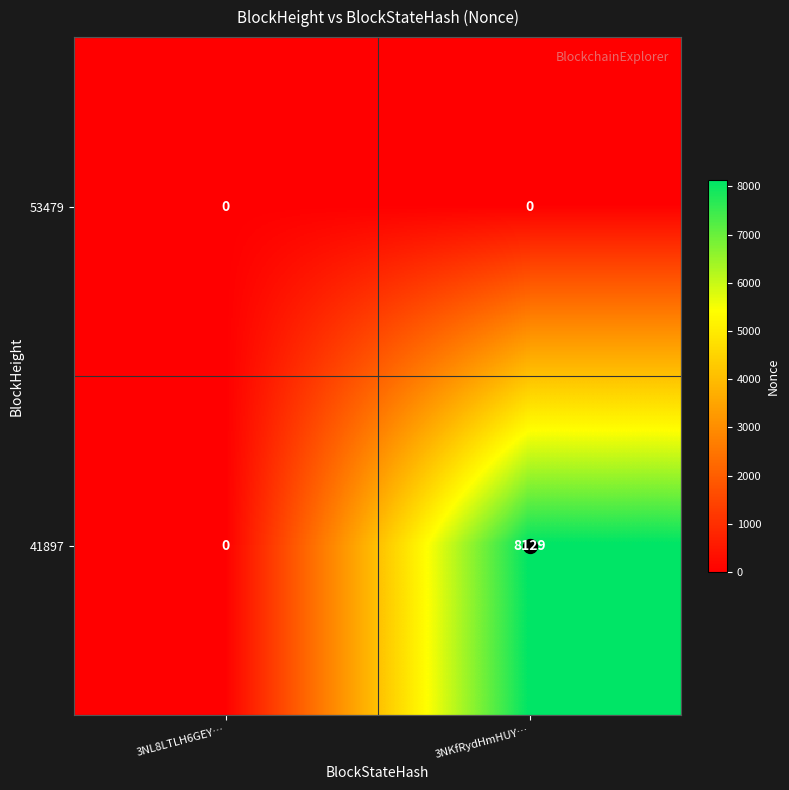

What is the total value across all series at 3NKfRydHmHUY…?

8129